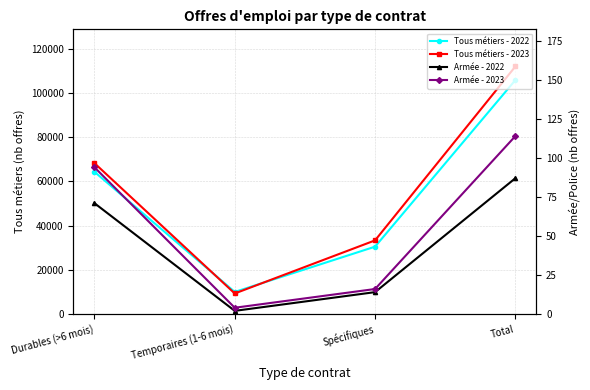

Rank the categories by Armée - 2022 value from highest to lowest.

Total, Durables (>6 mois), Spécifiques, Temporaires (1-6 mois)